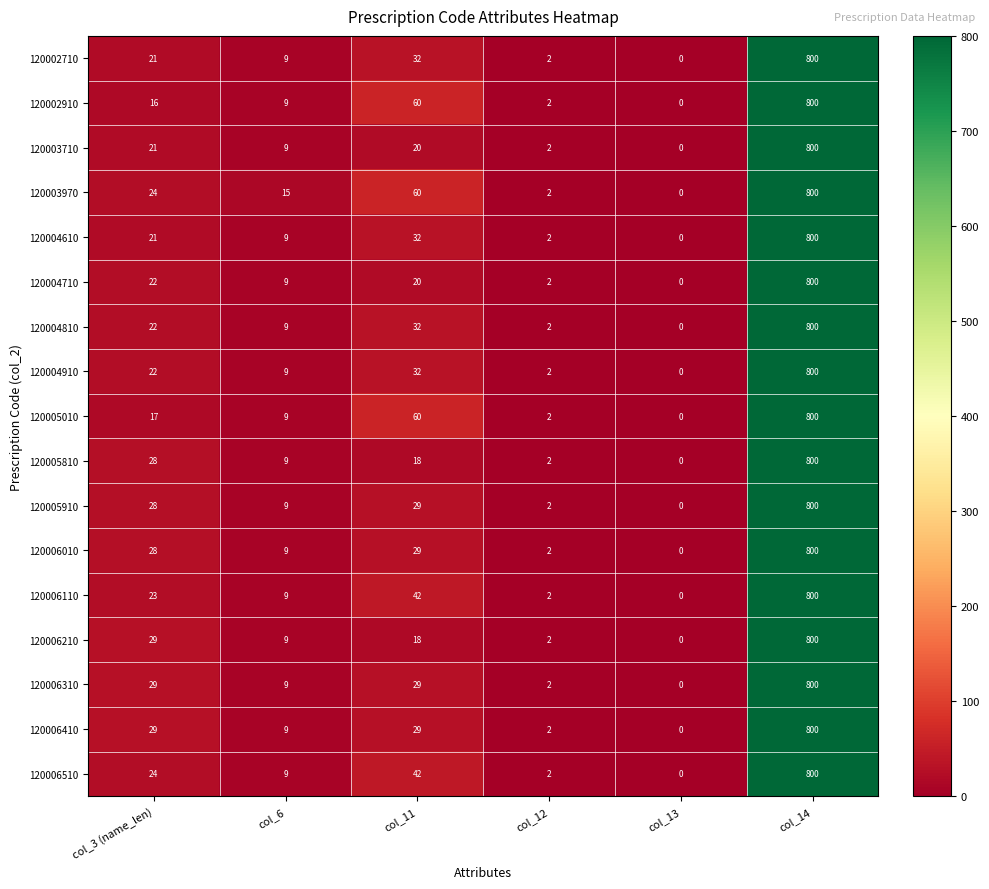

What is the maximum value shown in the chart?

800